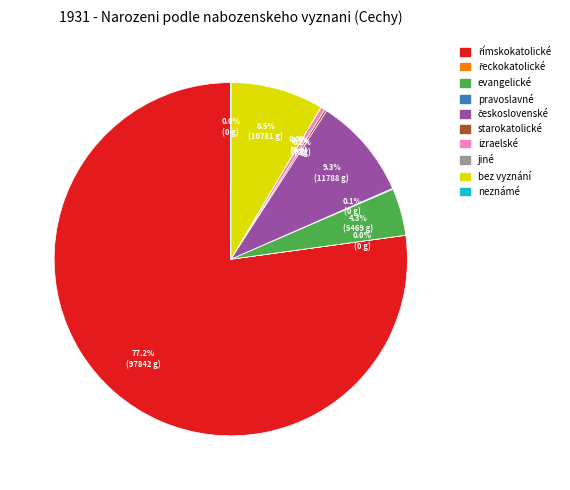

What portion of the pie excludes izraelské?

99.6%